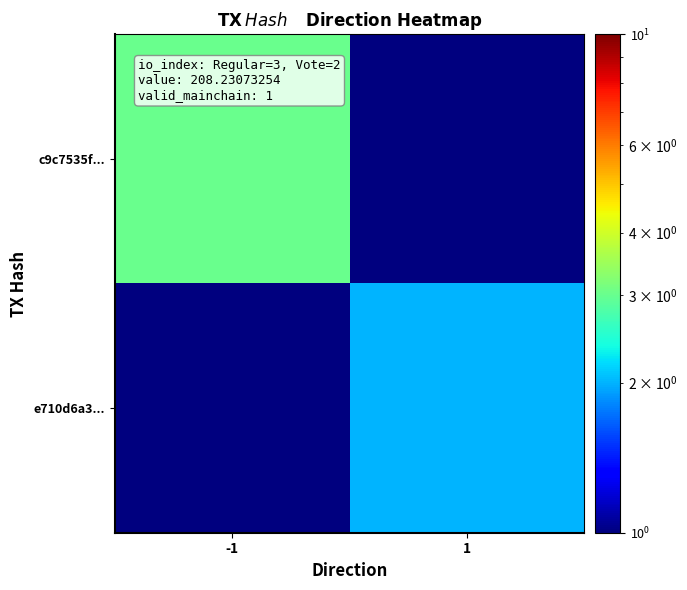

What is the total value across all series at -1?

3.5